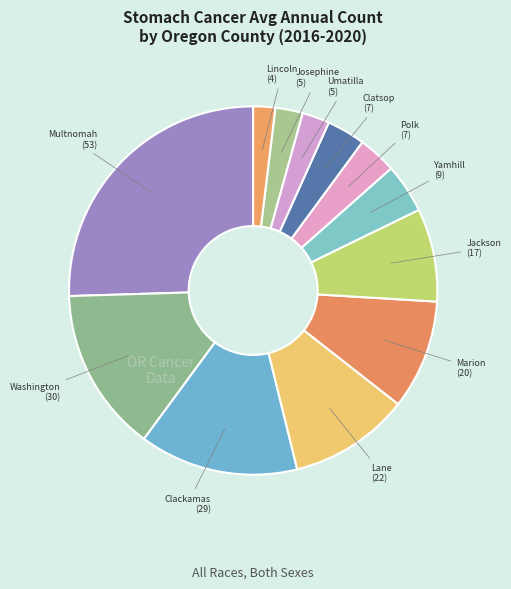

Is there a majority slice in this chart?

No